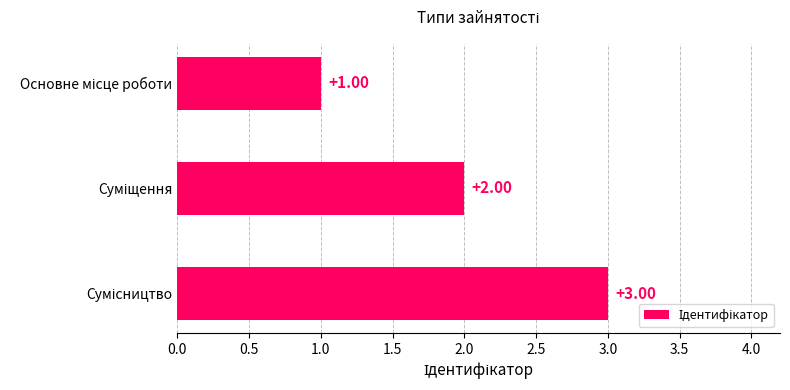

How many bars are there in total?

3